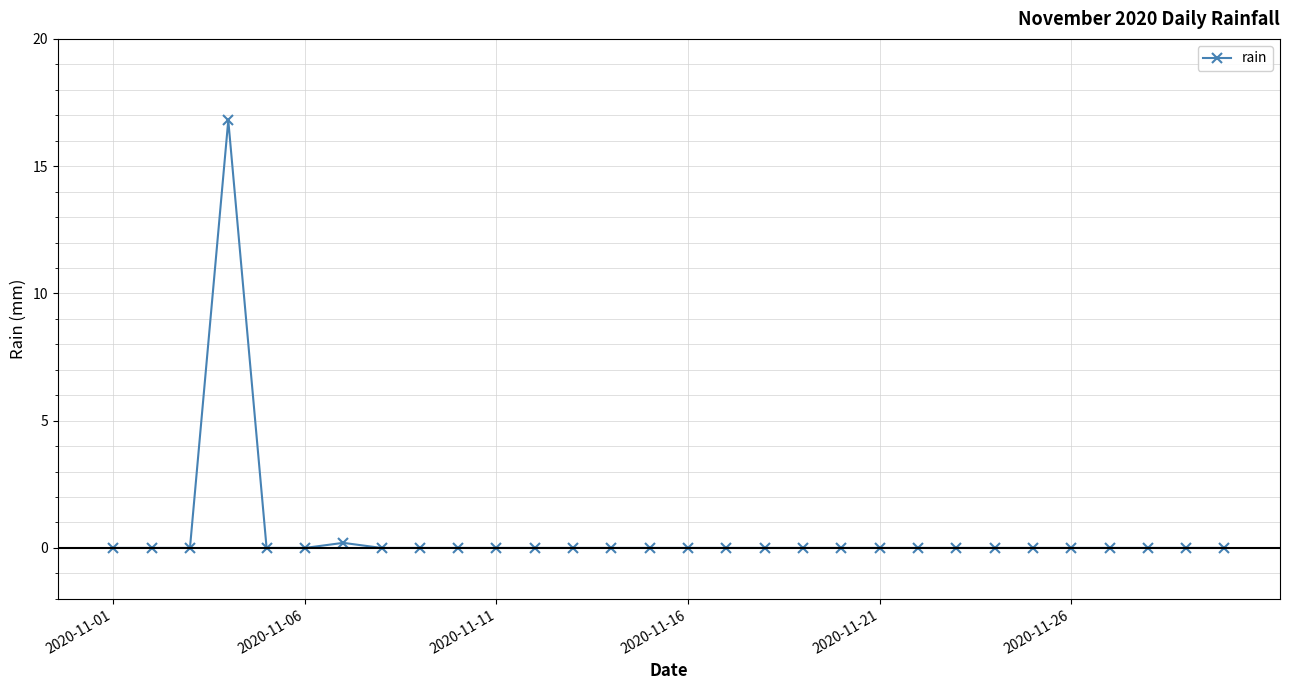

What is the greatest value displayed?

16.8